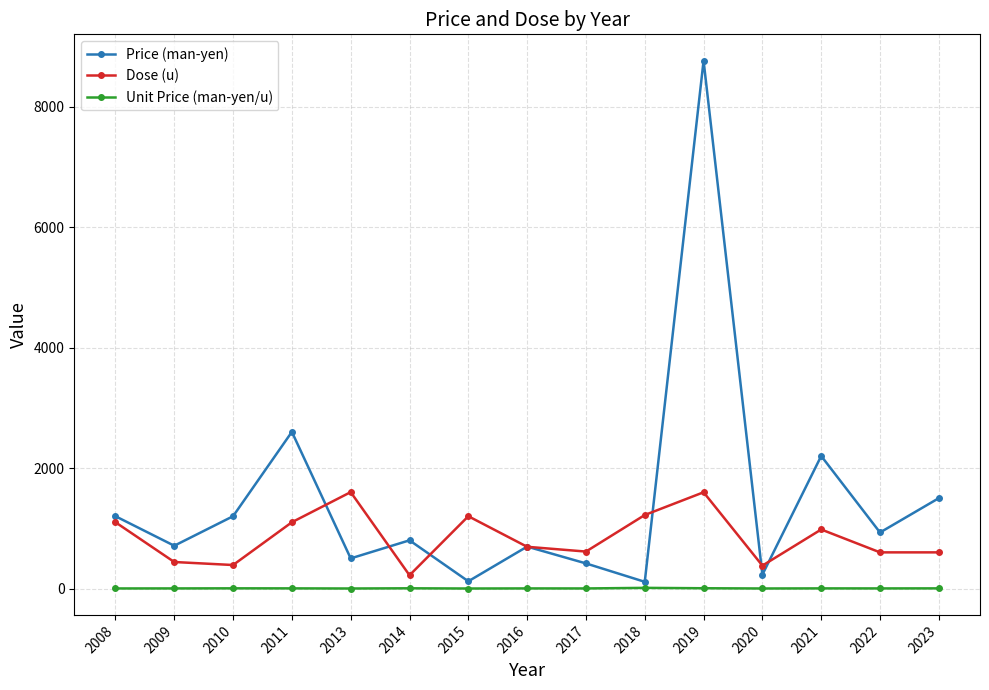

Does the chart display data point markers on the line(s)?

Yes